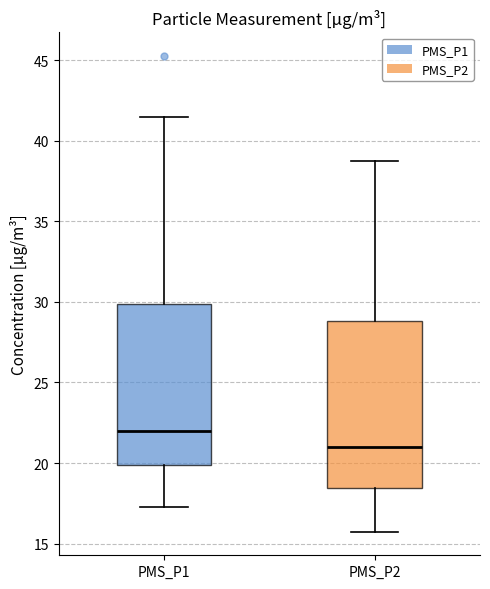

Reading left to right, transcribe this box plot: for each box, give where its median line is, the range the box spans, and where its two whiskers end, as read against the y-axis. The values are not printed on the chart, so give them approximately, as read against the axis.

PMS_P1: median 22.0, box 20.0 to 30.0, whiskers 17.5 to 41.5
PMS_P2: median 21.0, box 18.5 to 29.0, whiskers 16.0 to 39.0